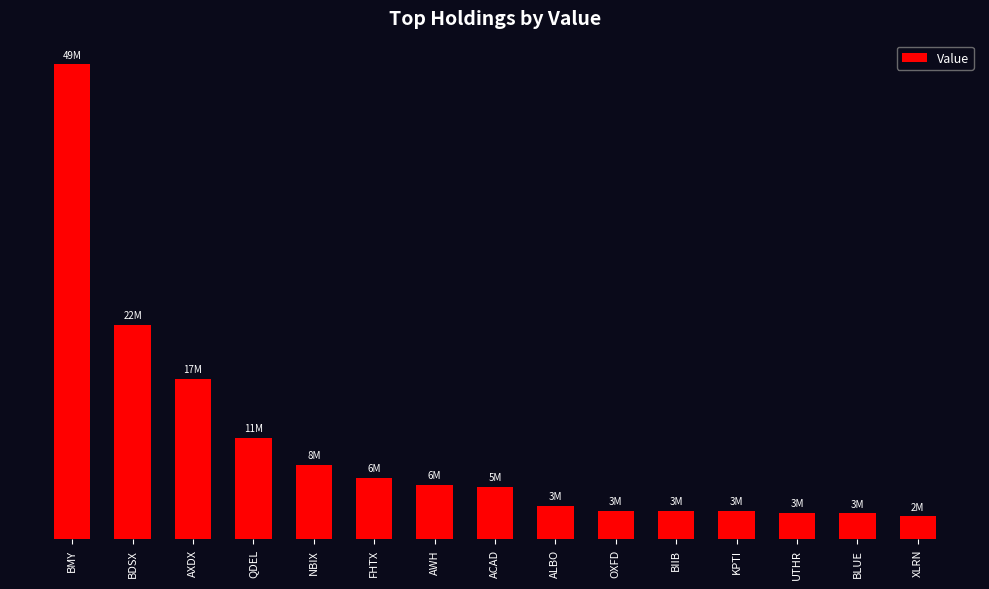

What is the sum of all values?

143948000